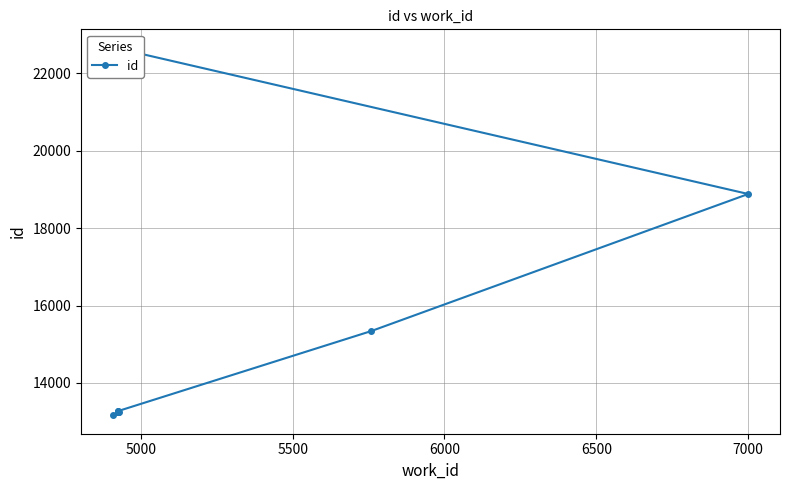

What is the maximum value shown in the chart?

22663